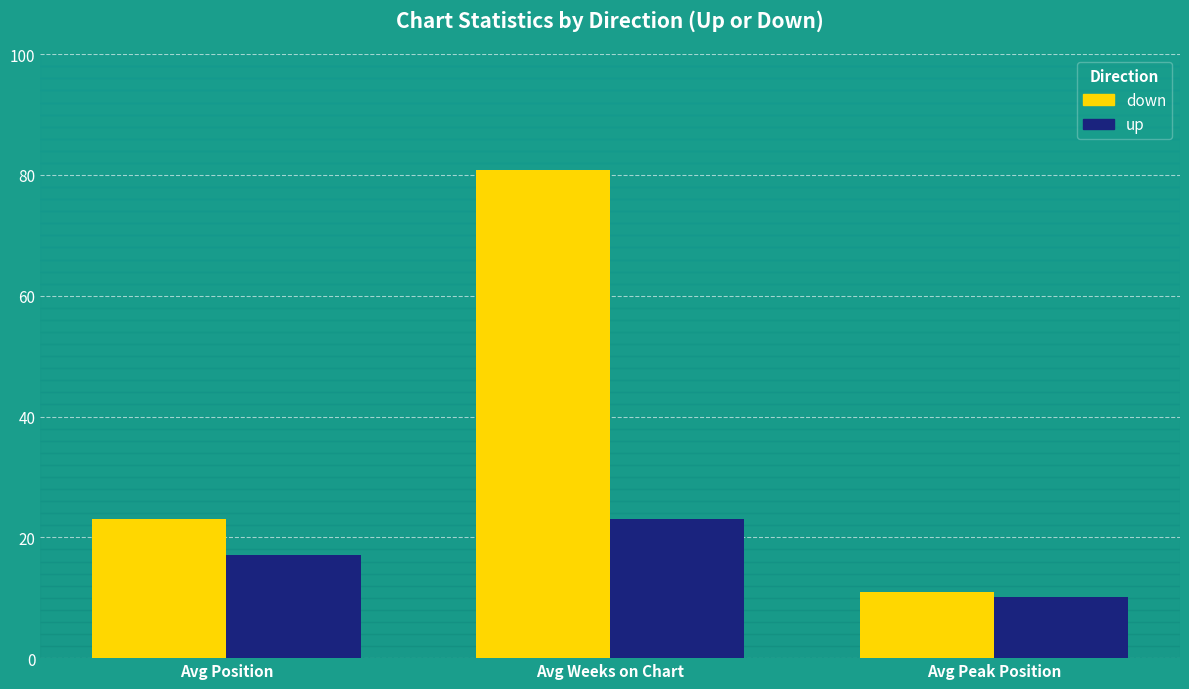

Are the bars horizontal?

No